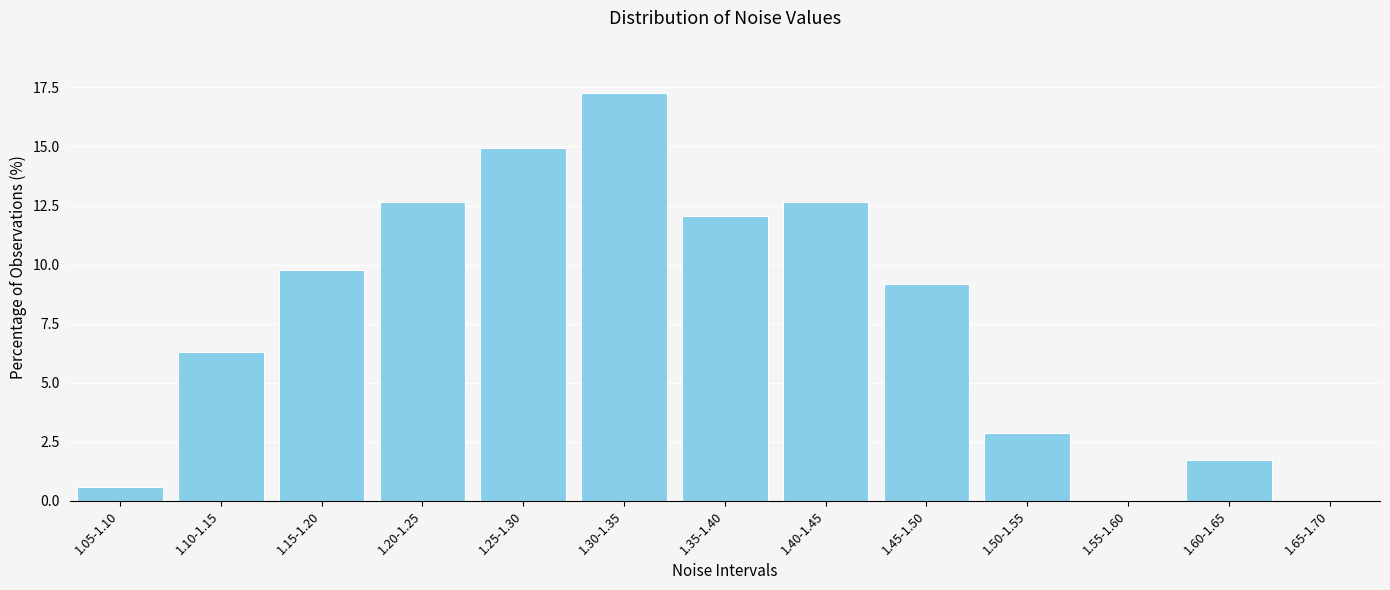

Reading left to right, list all the values displayed in this chart.

1.05-1.10=0.6	1.10-1.15=6.3	1.15-1.20=9.8	1.20-1.25=12.6	1.25-1.30=14.9	1.30-1.35=17.2	1.35-1.40=12.1	1.40-1.45=12.6	1.45-1.50=9.2	1.50-1.55=2.9	1.55-1.60=0.0	1.60-1.65=1.7	1.65-1.70=0.0